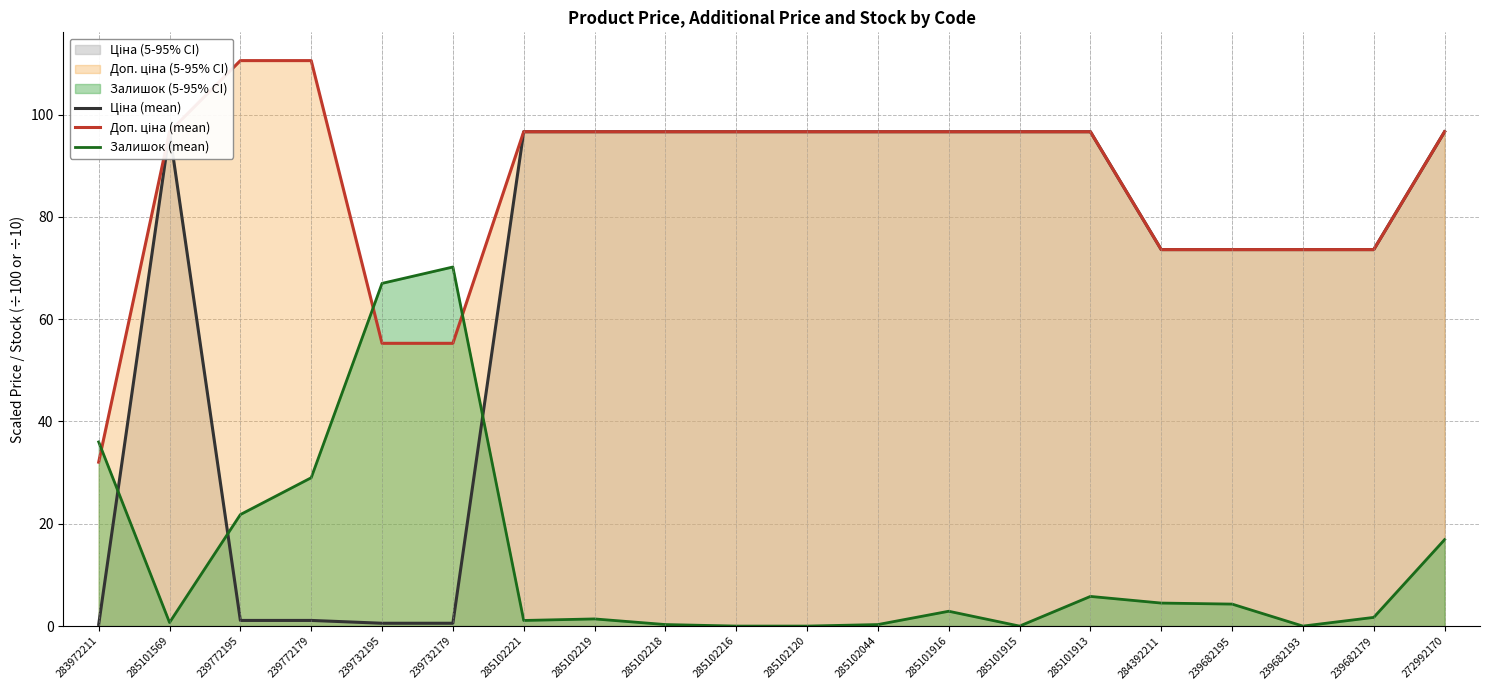

Reading left to right, list all the values displayed in this chart.

Ціна (mean): 0.3	96.6	1.1	1.1	0.6	0.6	96.6	96.6	96.6	96.6	96.6	96.6	96.6	96.6	96.6	73.6	73.6	73.6	73.6	96.6
Доп. ціна (mean): 32.0	96.6	110.5	110.5	55.3	55.3	96.6	96.6	96.6	96.6	96.6	96.6	96.6	96.6	96.6	73.6	73.6	73.6	73.6	96.6
Залишок (mean): 36.0	0.7	21.8	29.0	67.0	70.2	1.1	1.4	0.3	0.0	0.0	0.3	2.9	0.0	5.8	4.5	4.3	0.0	1.7	16.9